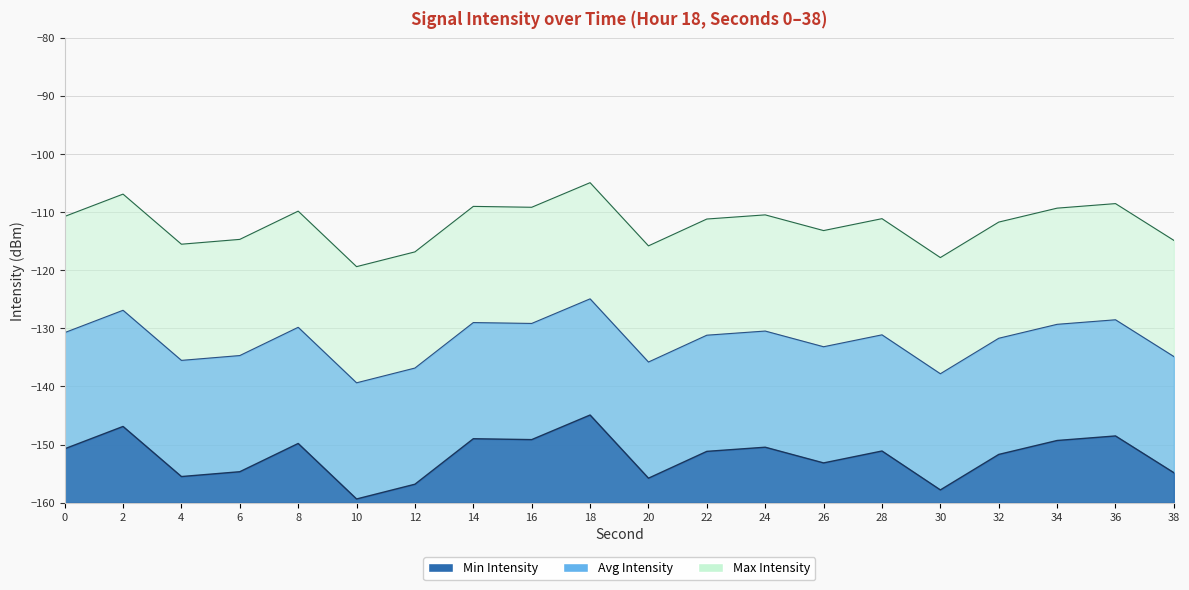

The Min Intensity series shows -69.9 at 36. True or false?

False